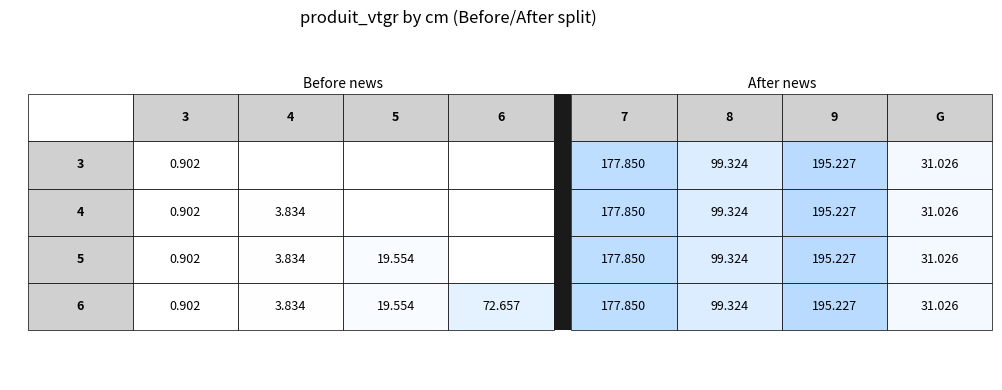

Between 5 and 3, which is larger?

5